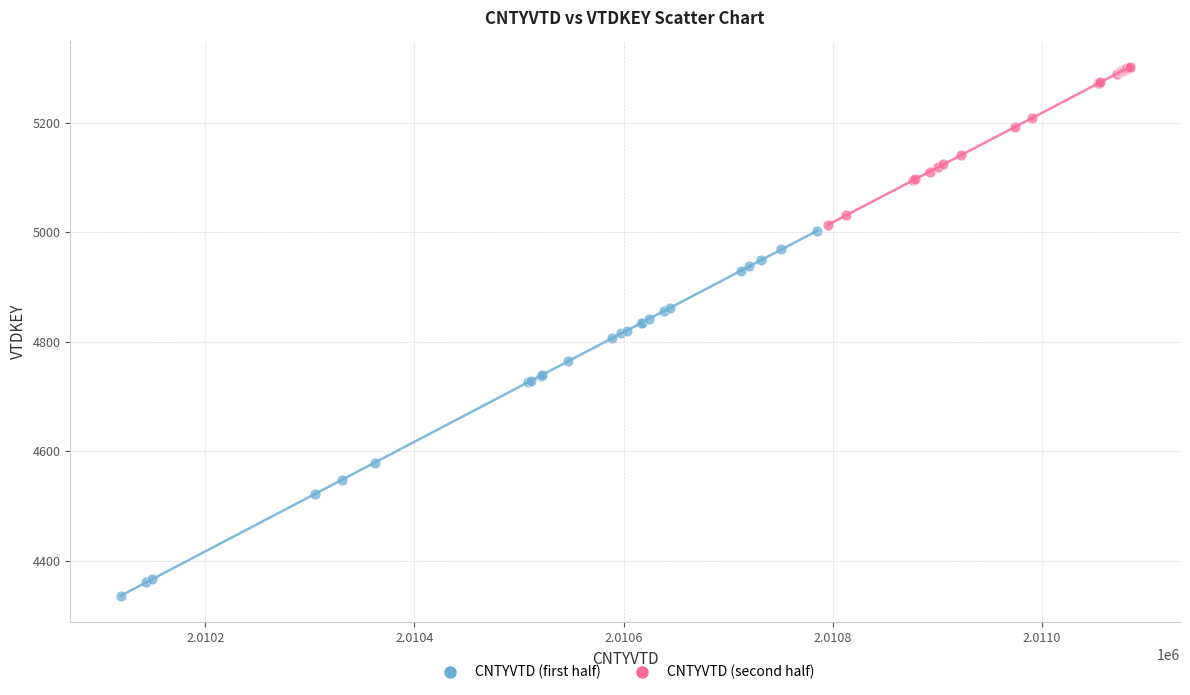

Which series contains the lowest Y value?

CNTYVTD (first half)